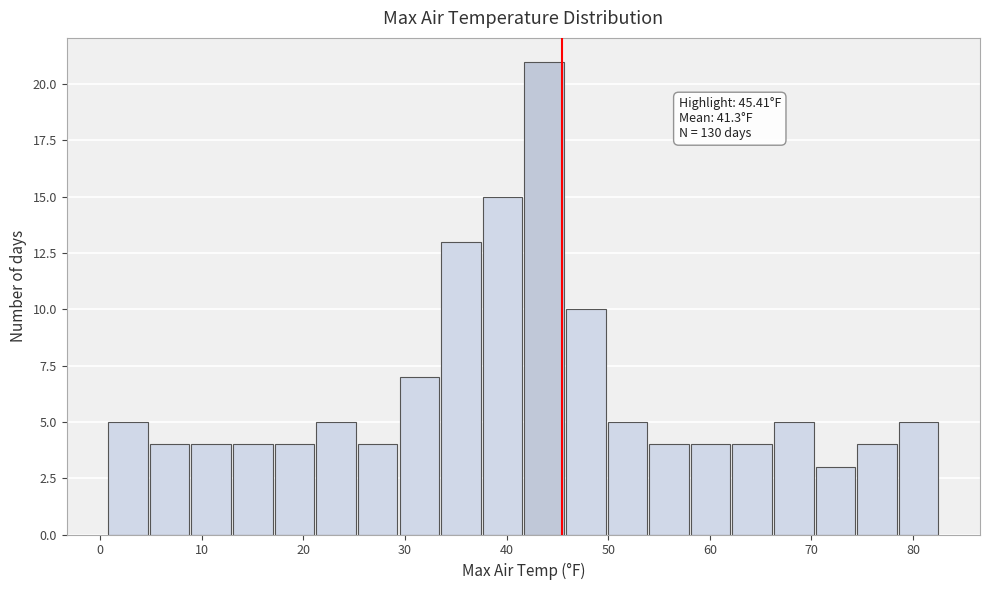

Over which range of the x-axis is the bar tallest?

42 to 46